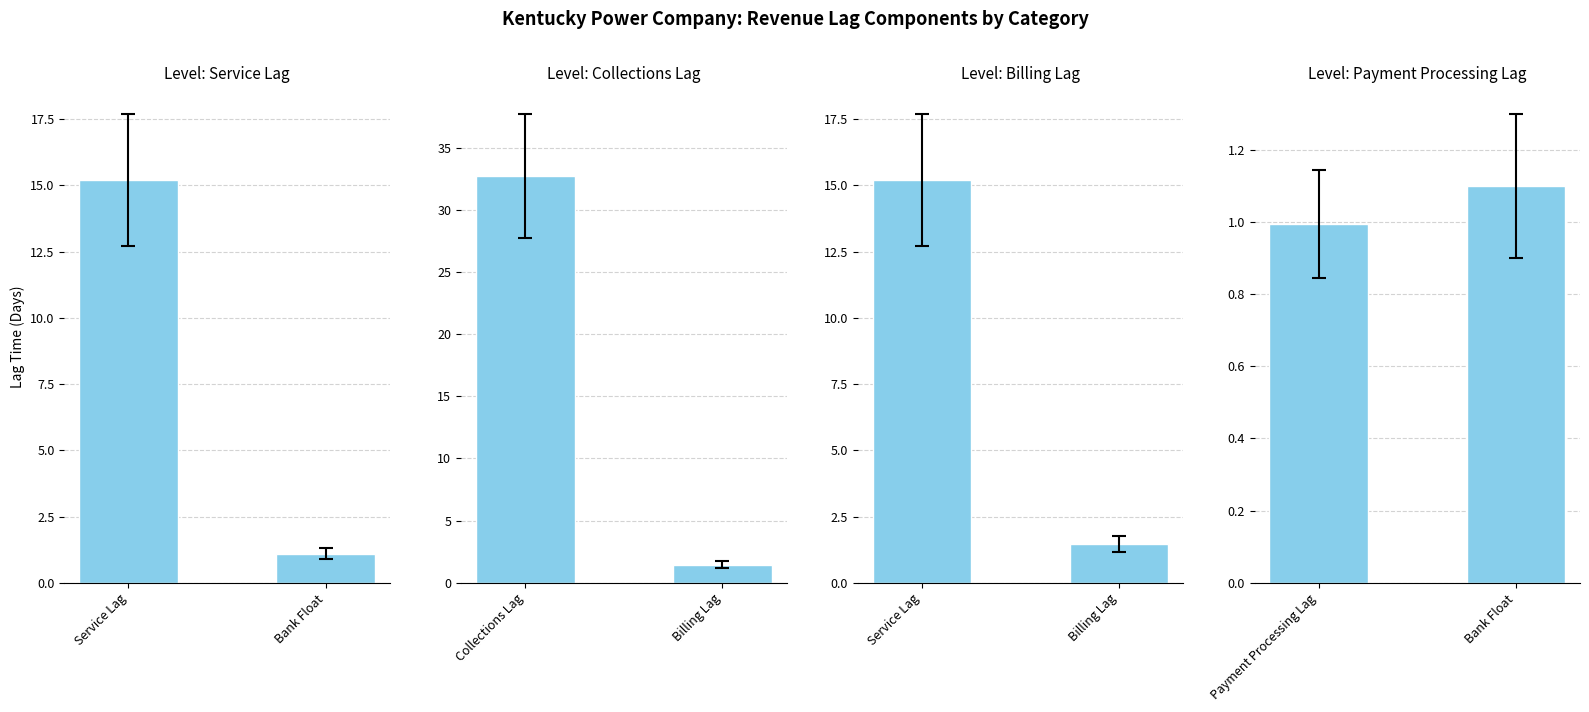

How many series are shown in this chart?

4